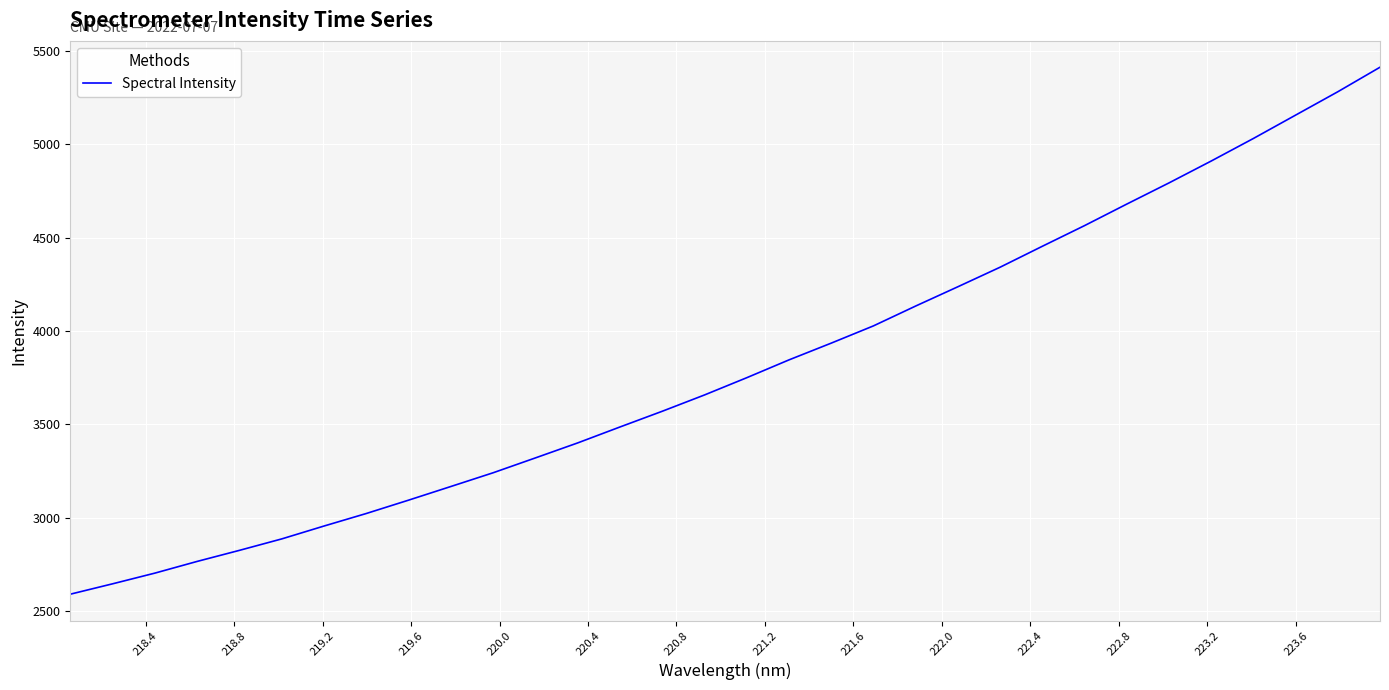

What is the smallest value displayed?

2590.9